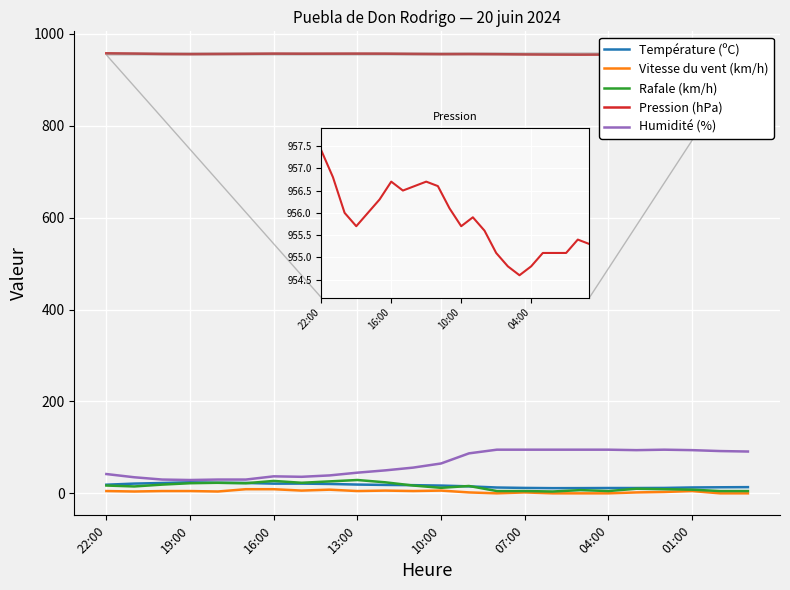

At how many categories does at least one series exceed 620?

24